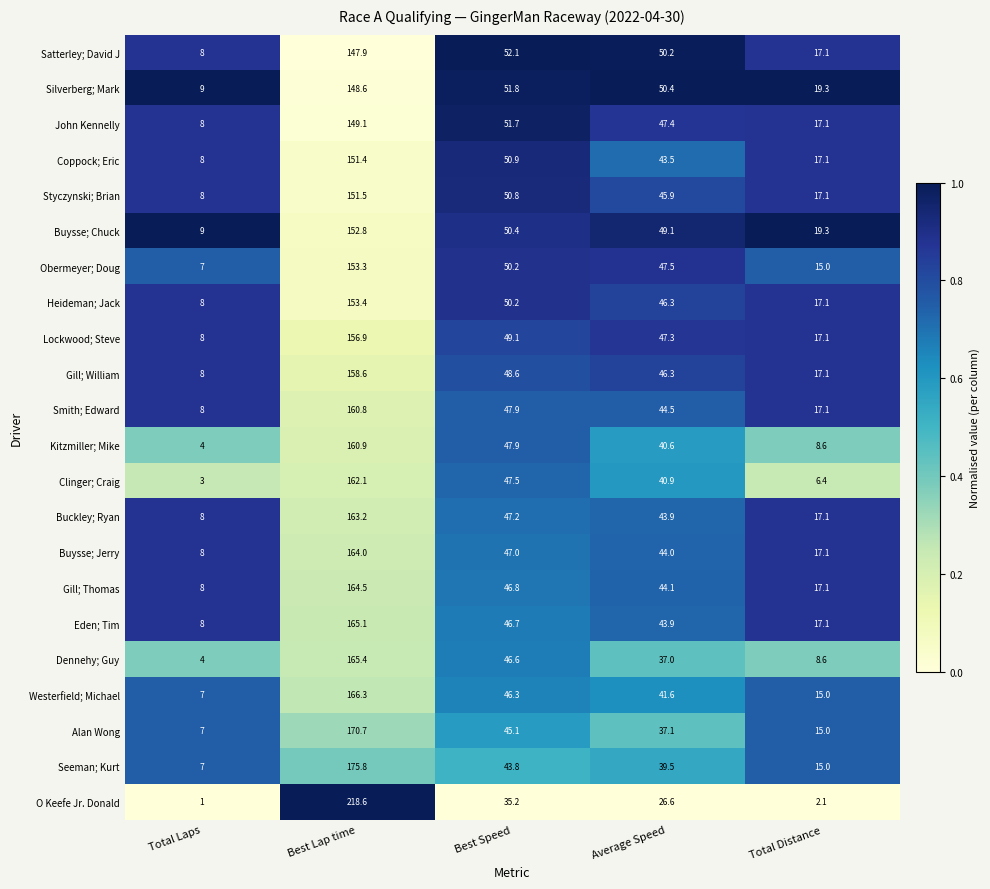

At which label does Coppock; Eric reach its peak?

Best Lap time